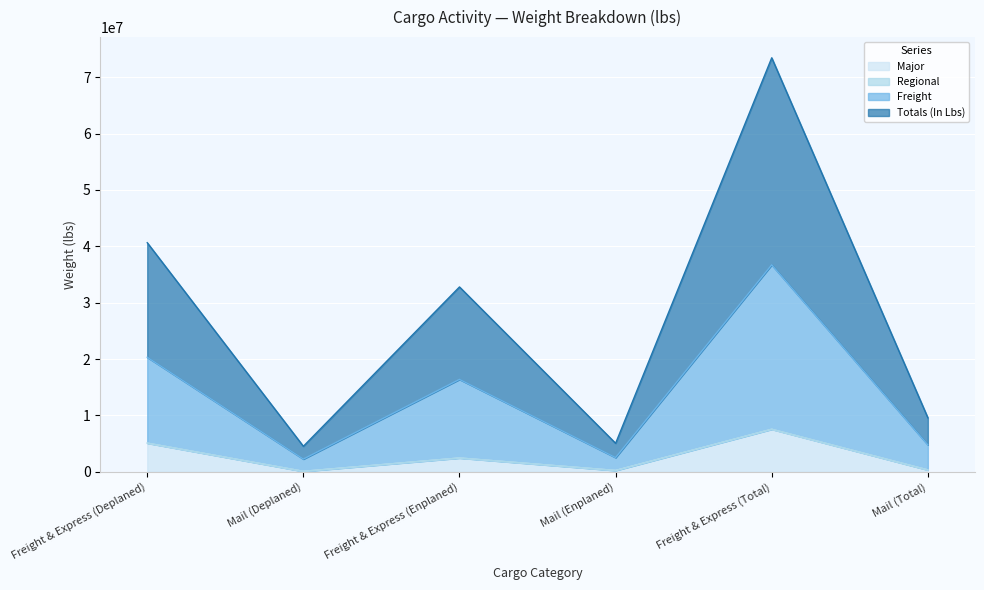

What are all the series names shown in the legend?

Major, Regional, Freight, Totals (In Lbs)